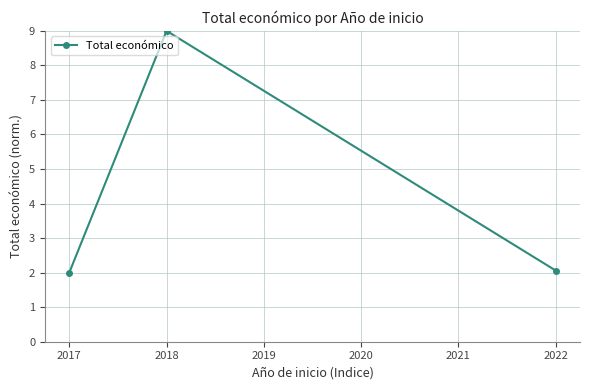

Reading left to right, list all the values displayed in this chart.

2.0	9.0	2.1